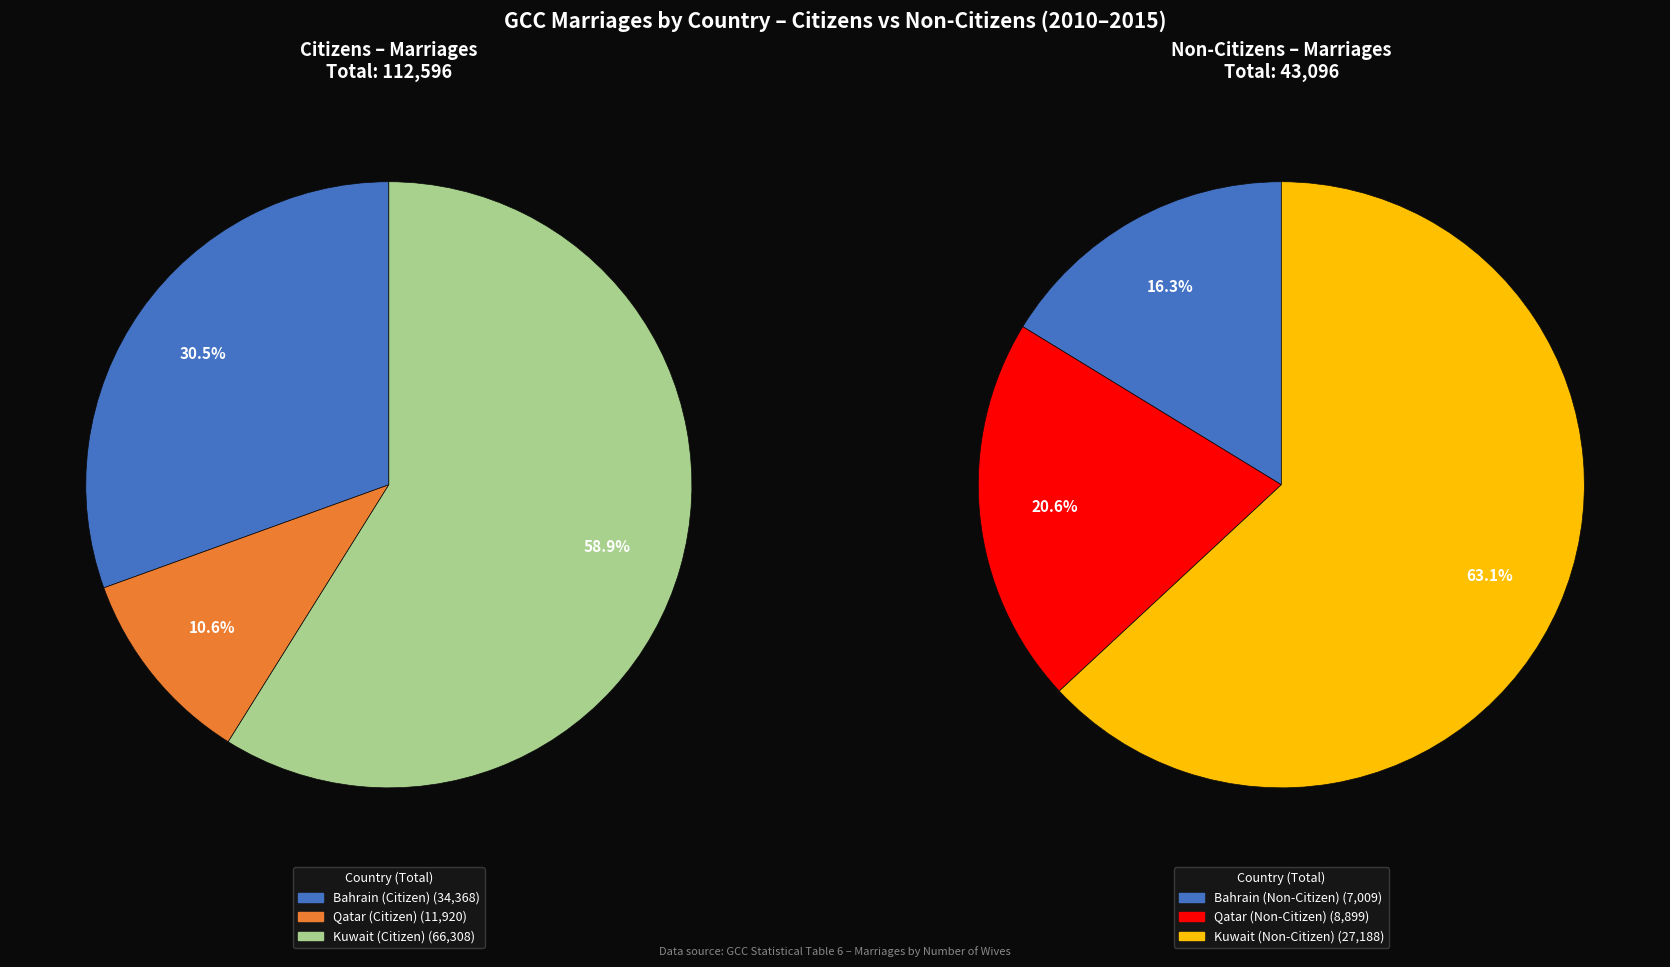

Does 2014 account for over 50% of the chart?

No